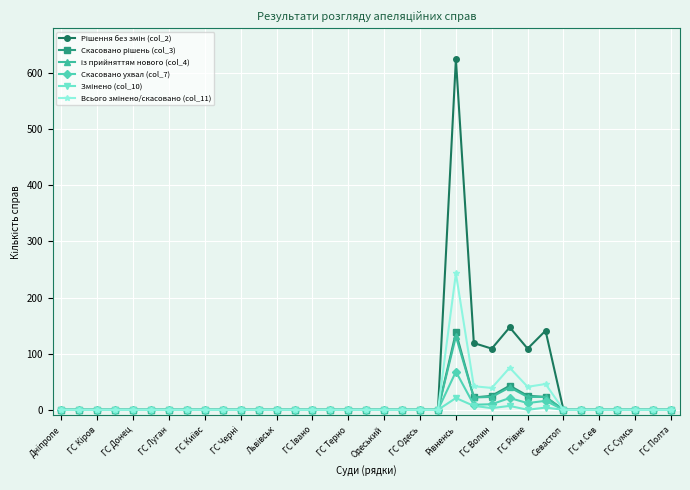

What is the greatest value displayed?

625